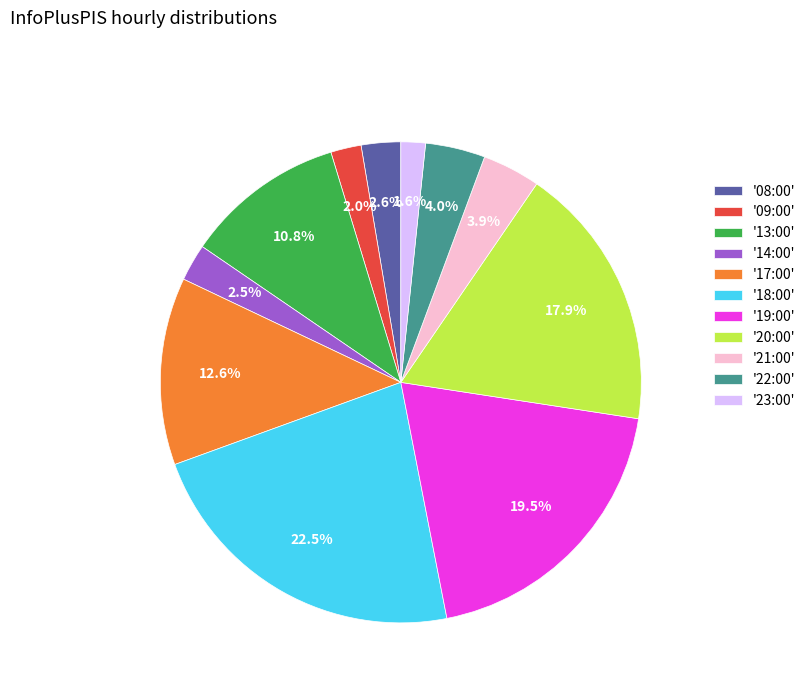

To the nearest percent, what is the difference between the largest and smallest slice percentages?

21%